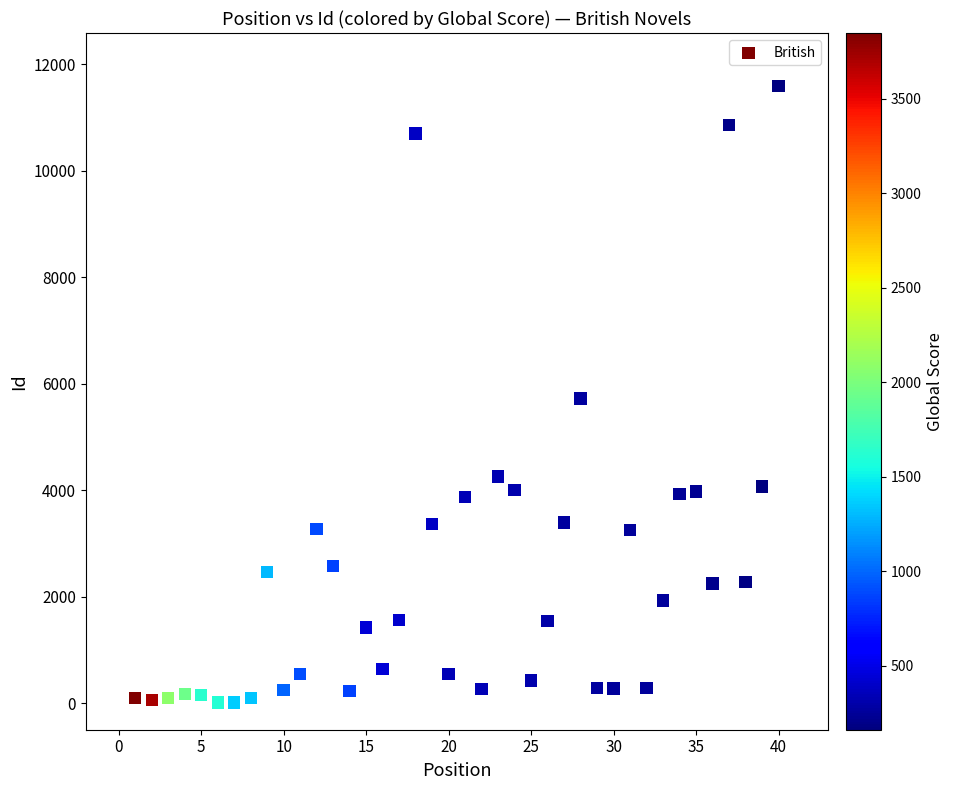

What is the range of Y values (max minus min)?

11574